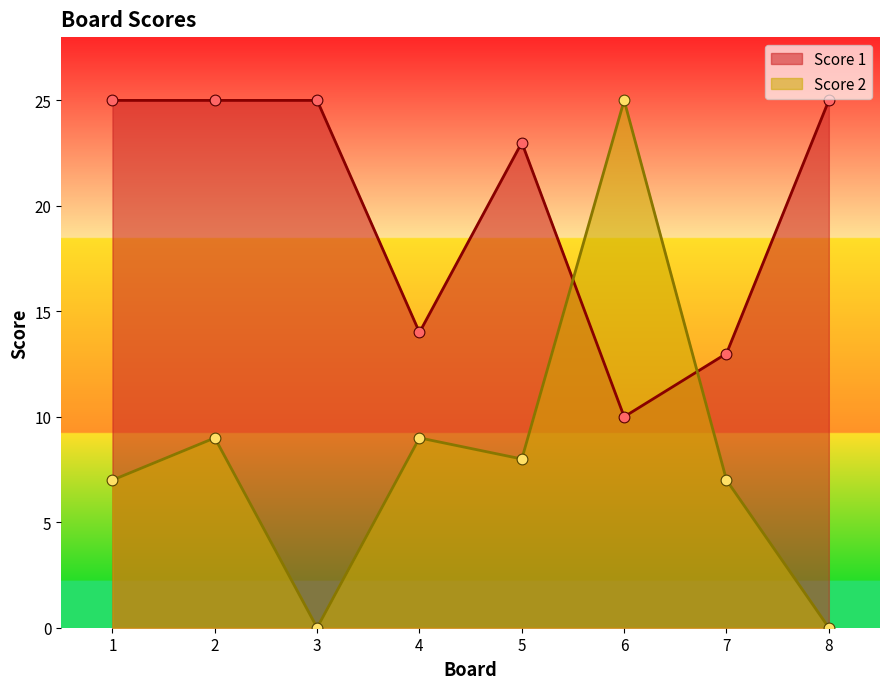

Is the value of Score 1 at 5 greater than the value of Score 2 at 3?

Yes